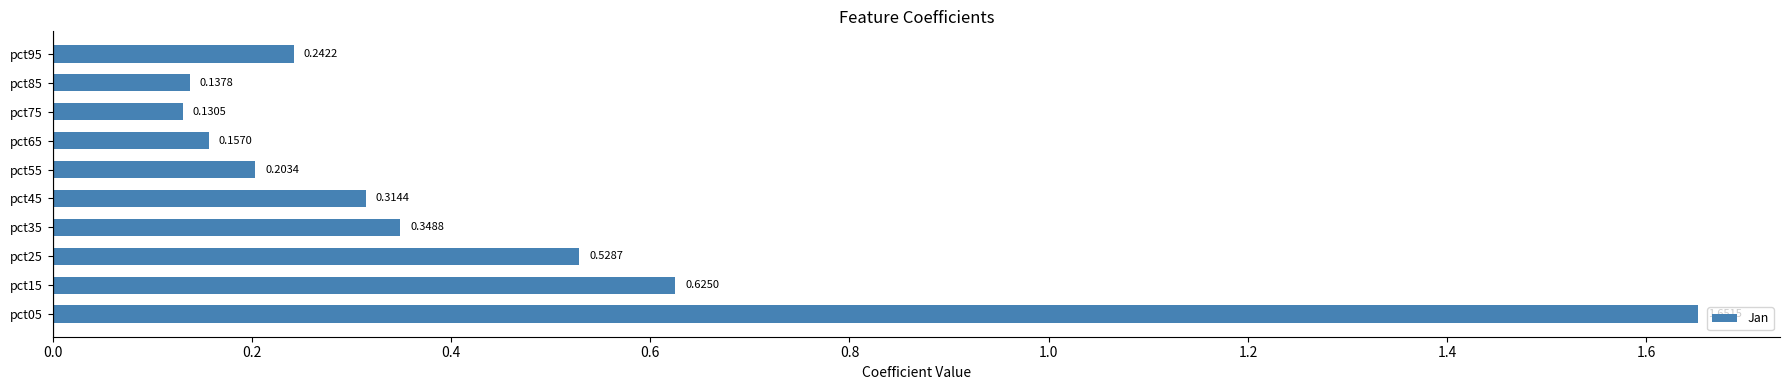

Which label corresponds to the smallest value in the chart?

pct75